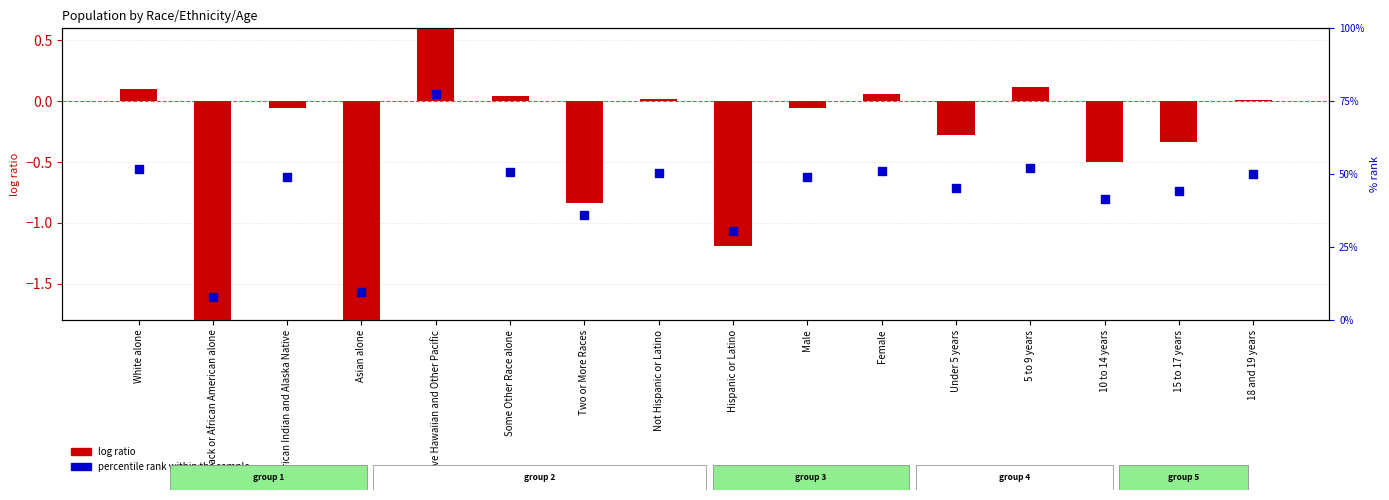

What is the total value across all series at 5 to 9 years?

52.2